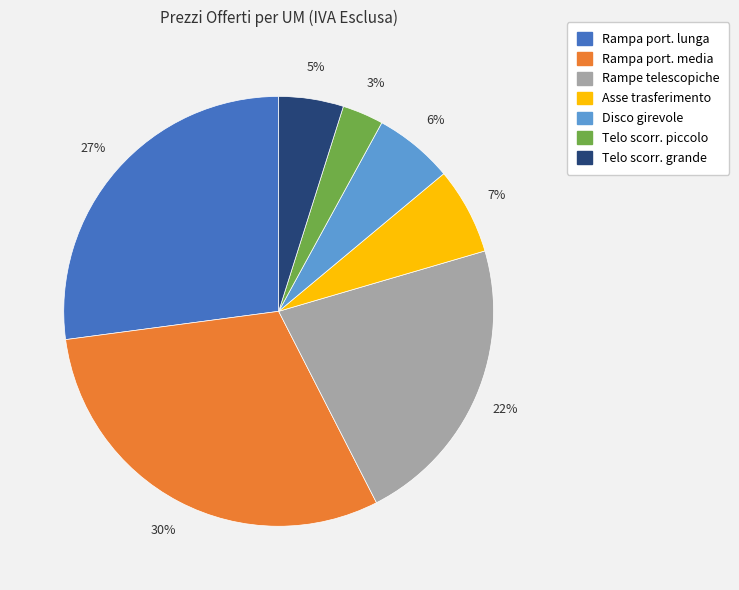

Does any single category account for the majority?

No